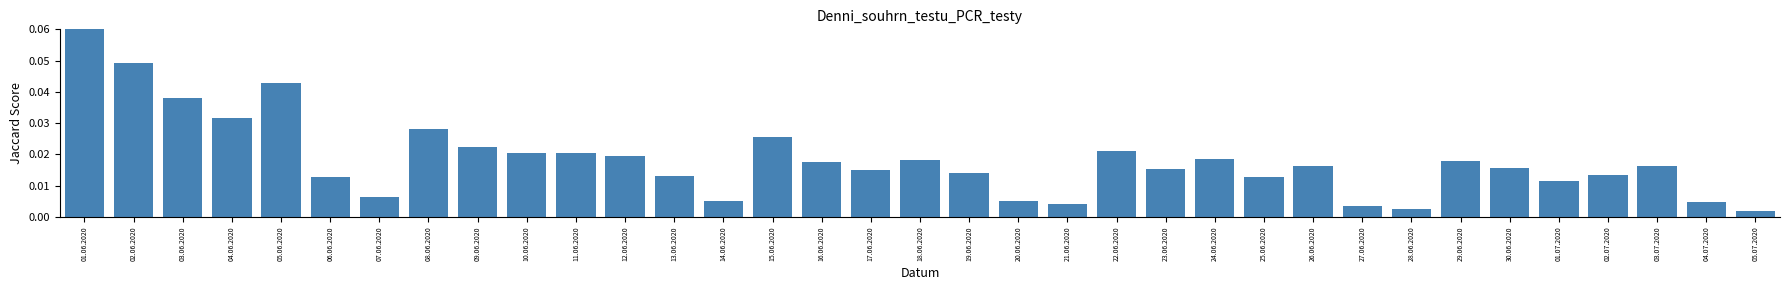

Which label corresponds to the largest value in the chart?

01.06.2020